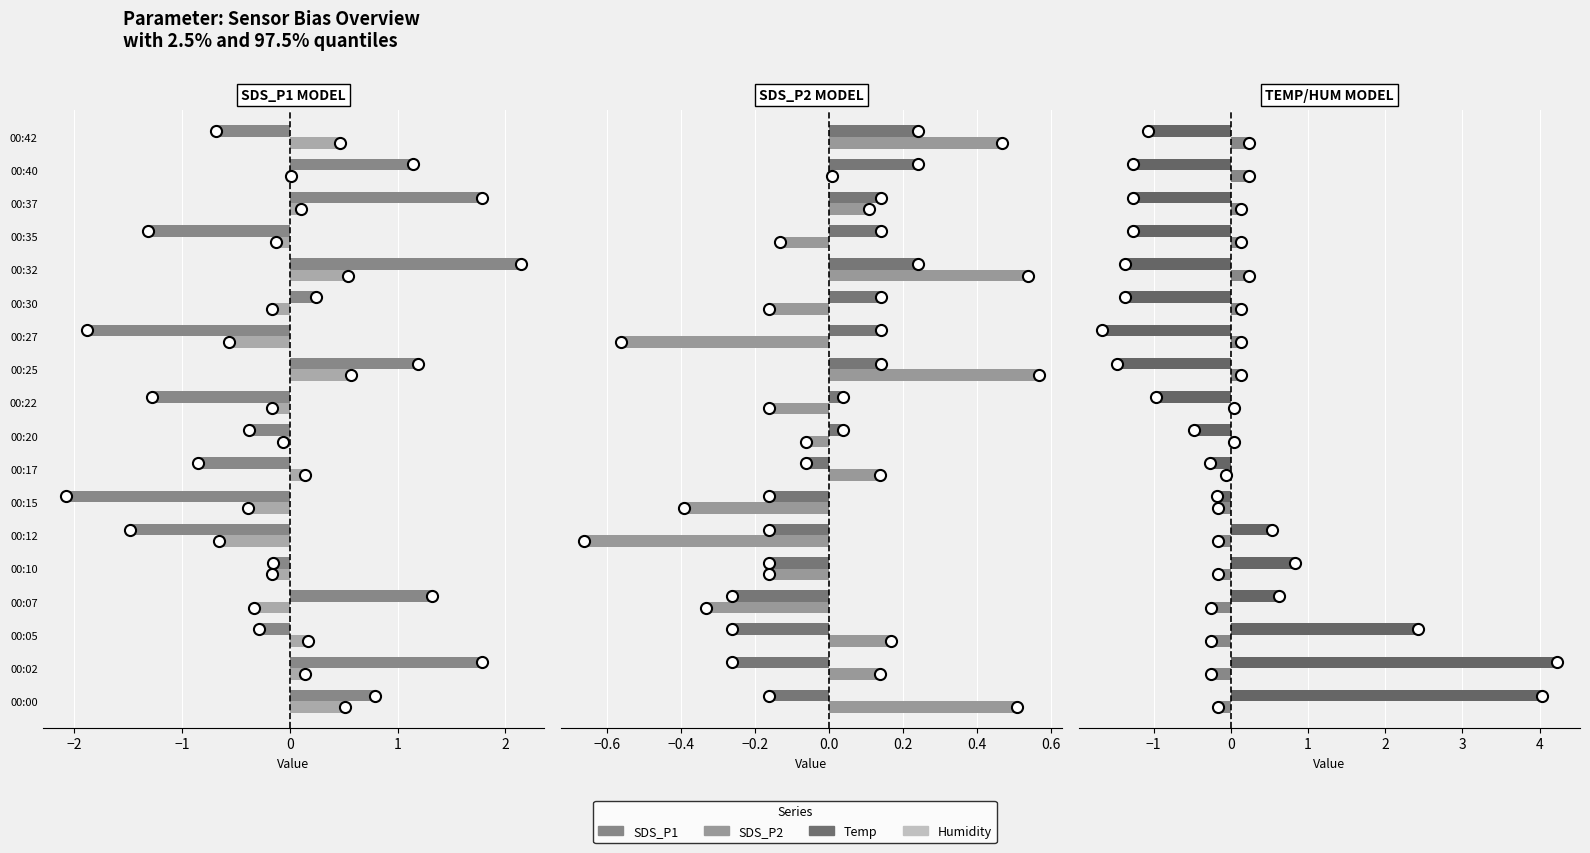

At how many categories does at least one series exceed 0?

17